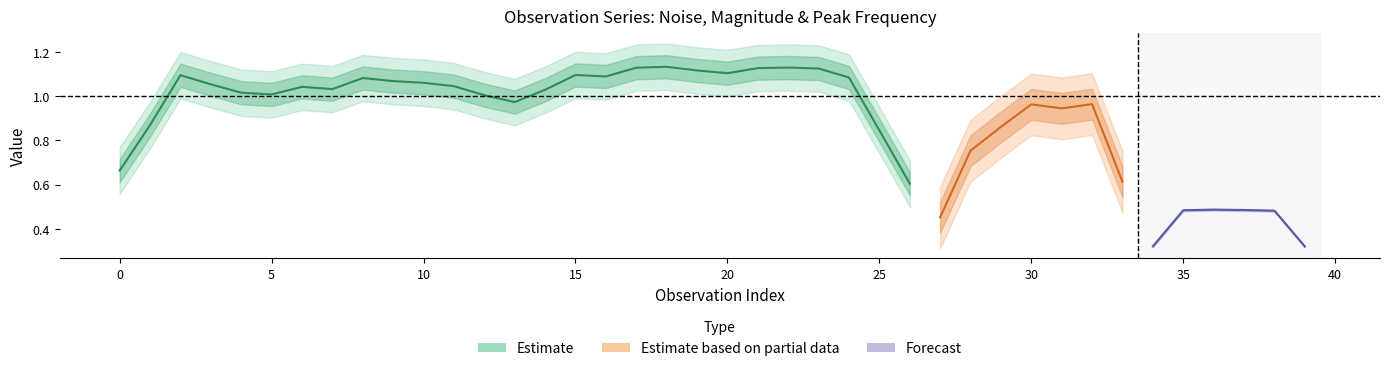

What is the average value of the mag. series?

0.9